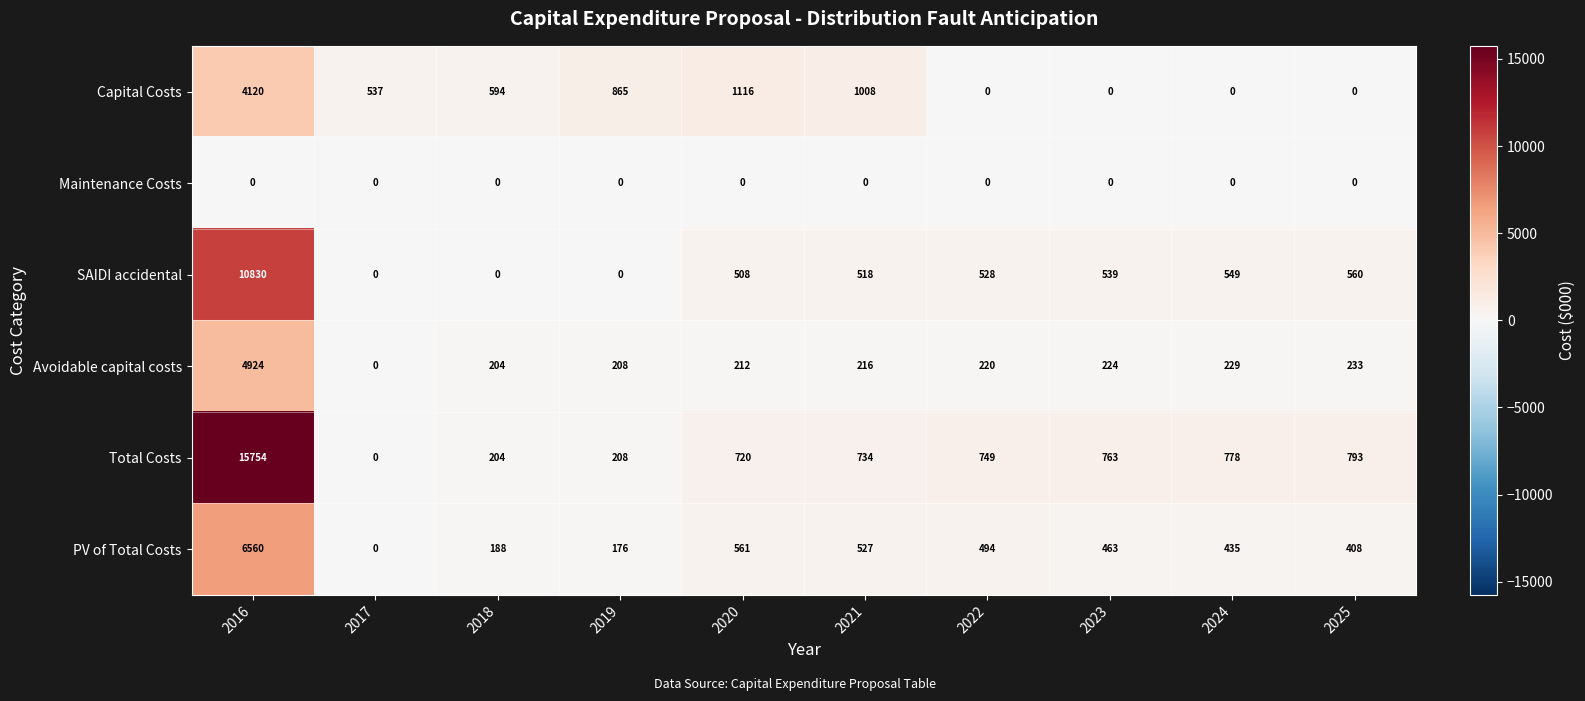

Which series changed the most between 2020 and 2024?

Capital Costs